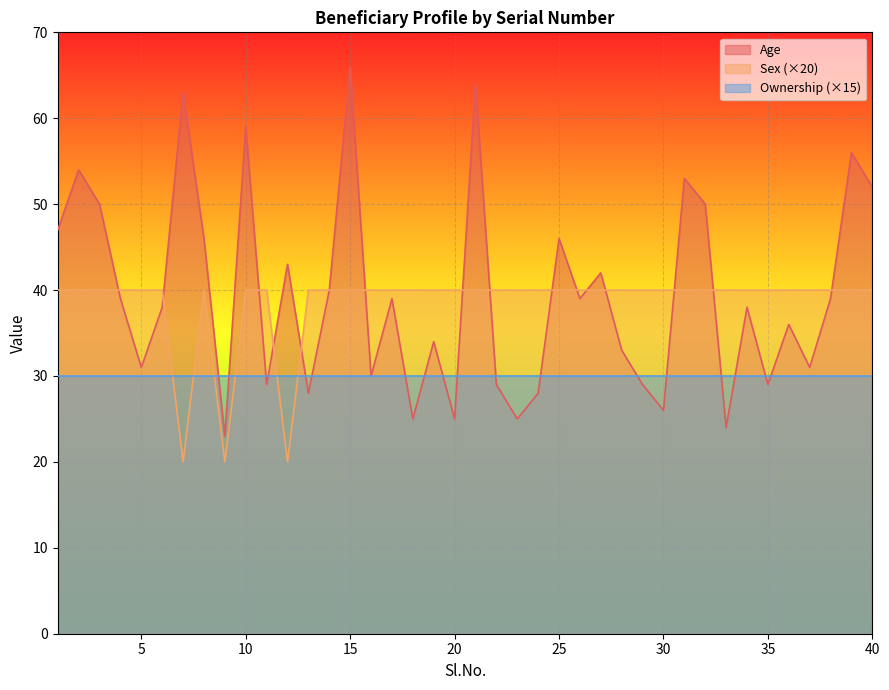

True or false: Sex has a value of 40 at 20.

True